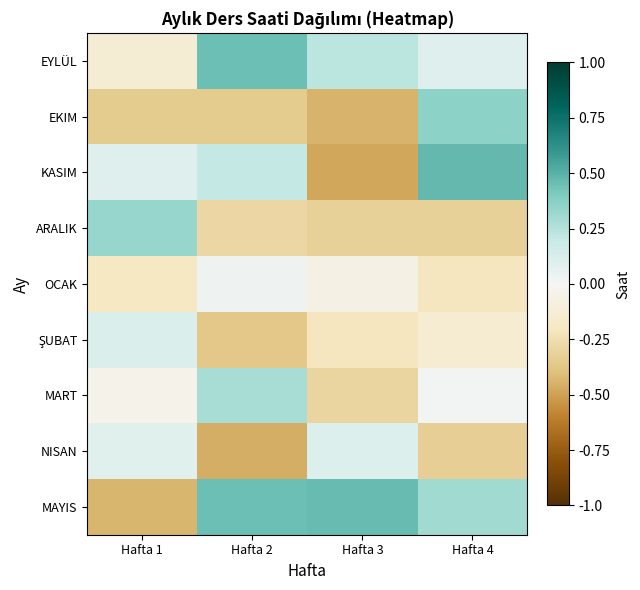

Which series has the largest total across all categories?

MAYIS